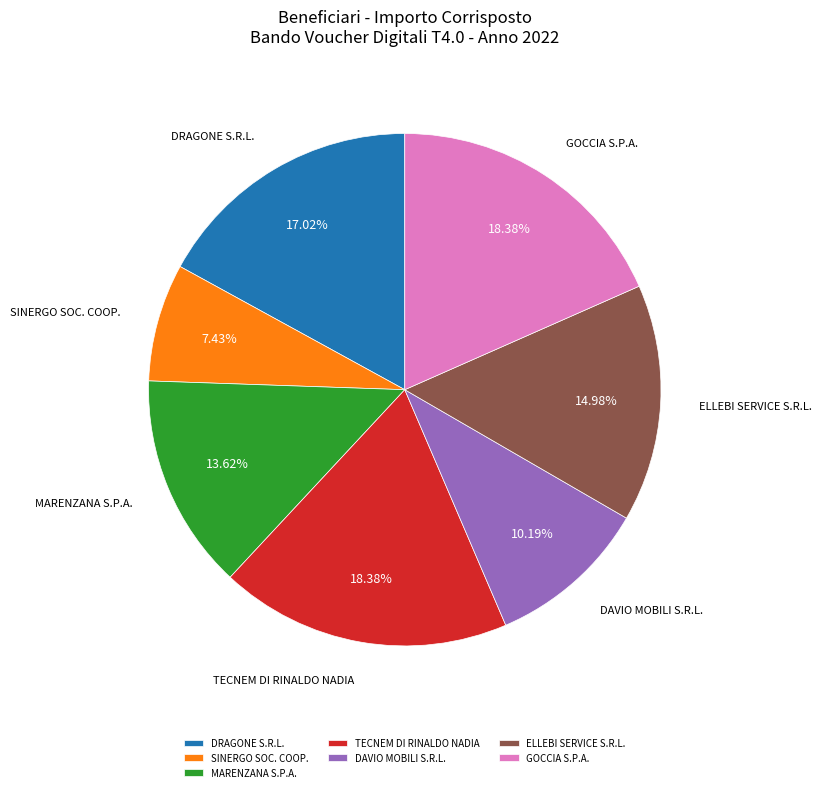

The SINERGO SOC. COOP. slice represents 20% of the pie. True or false?

False